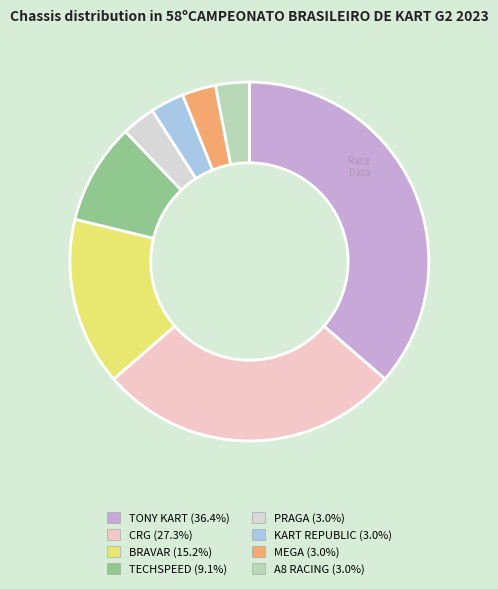

The CRG slice represents 18% of the pie. True or false?

False